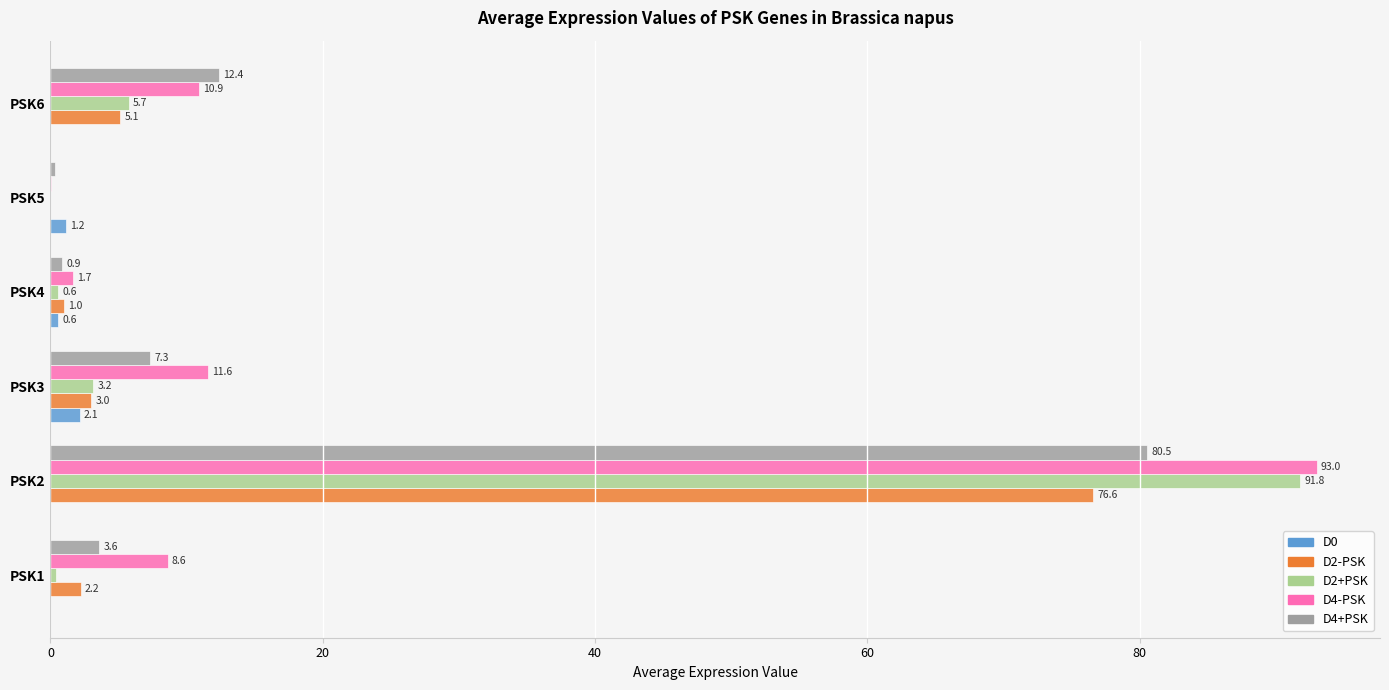

What is the sum of all D4-PSK values?

125.8